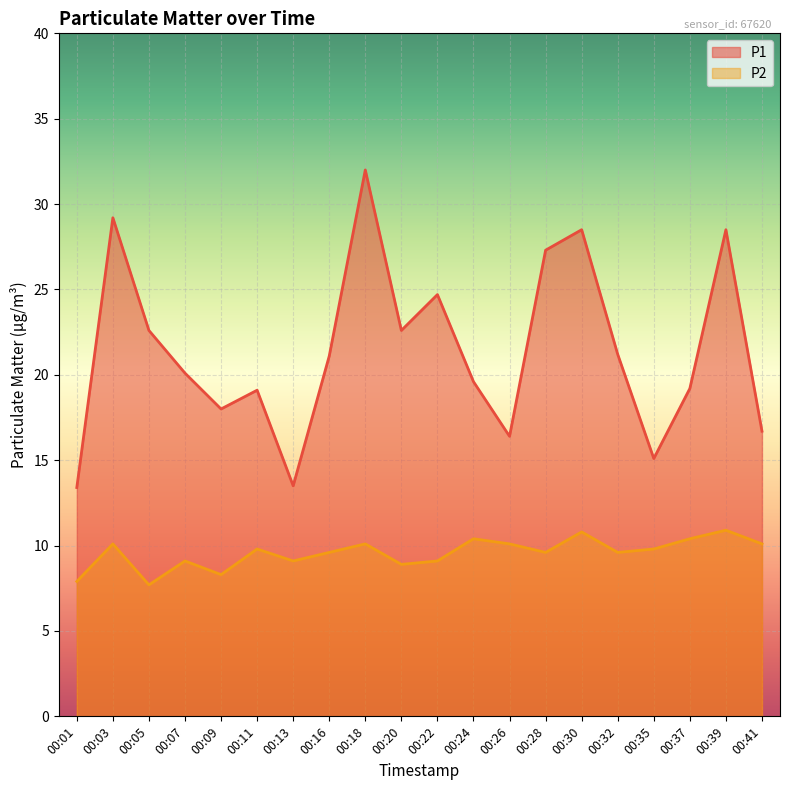

What is the maximum value for P2?

10.9